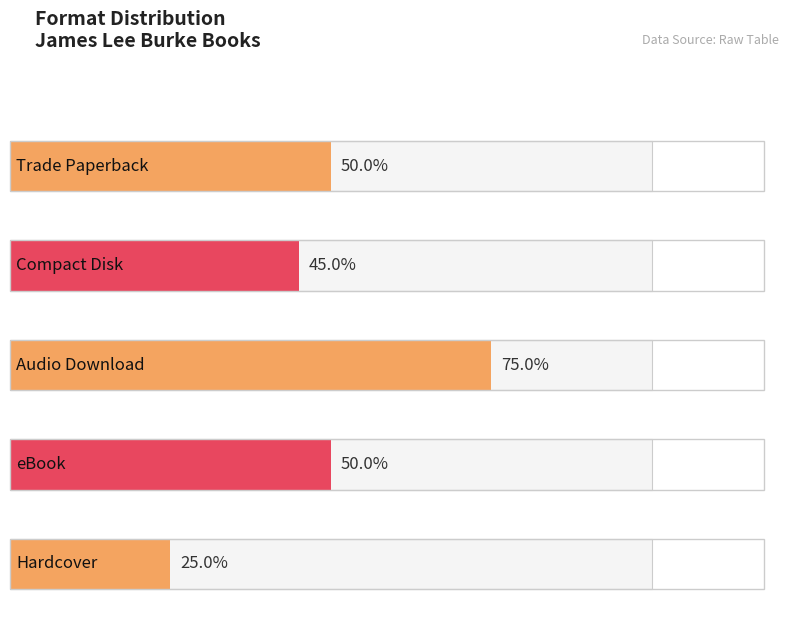

Does the chart contain any negative values?

No